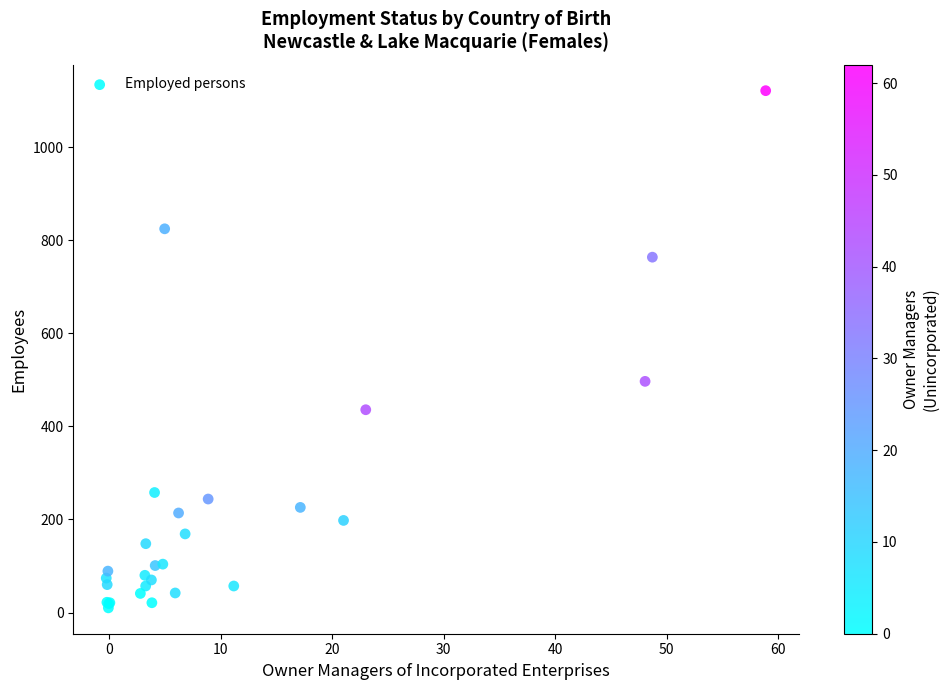

What Y value in the scatter plot is closest to 566?

497